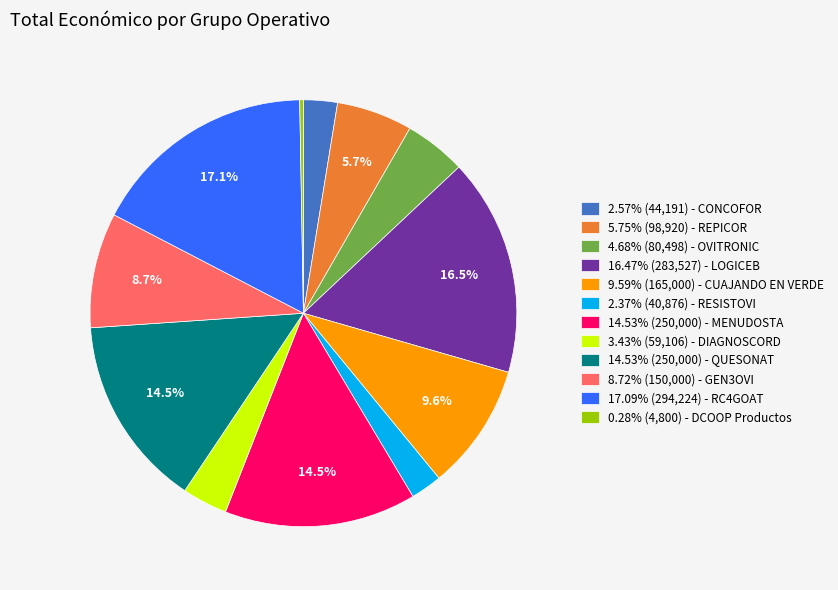

Does 2.57% (44,191) - CONCOFOR represent more than half of the total?

No